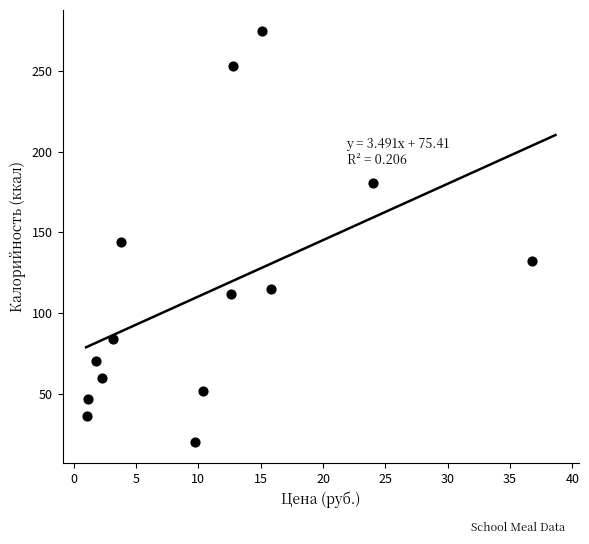

What is the range of Y values (max minus min)?

255.0